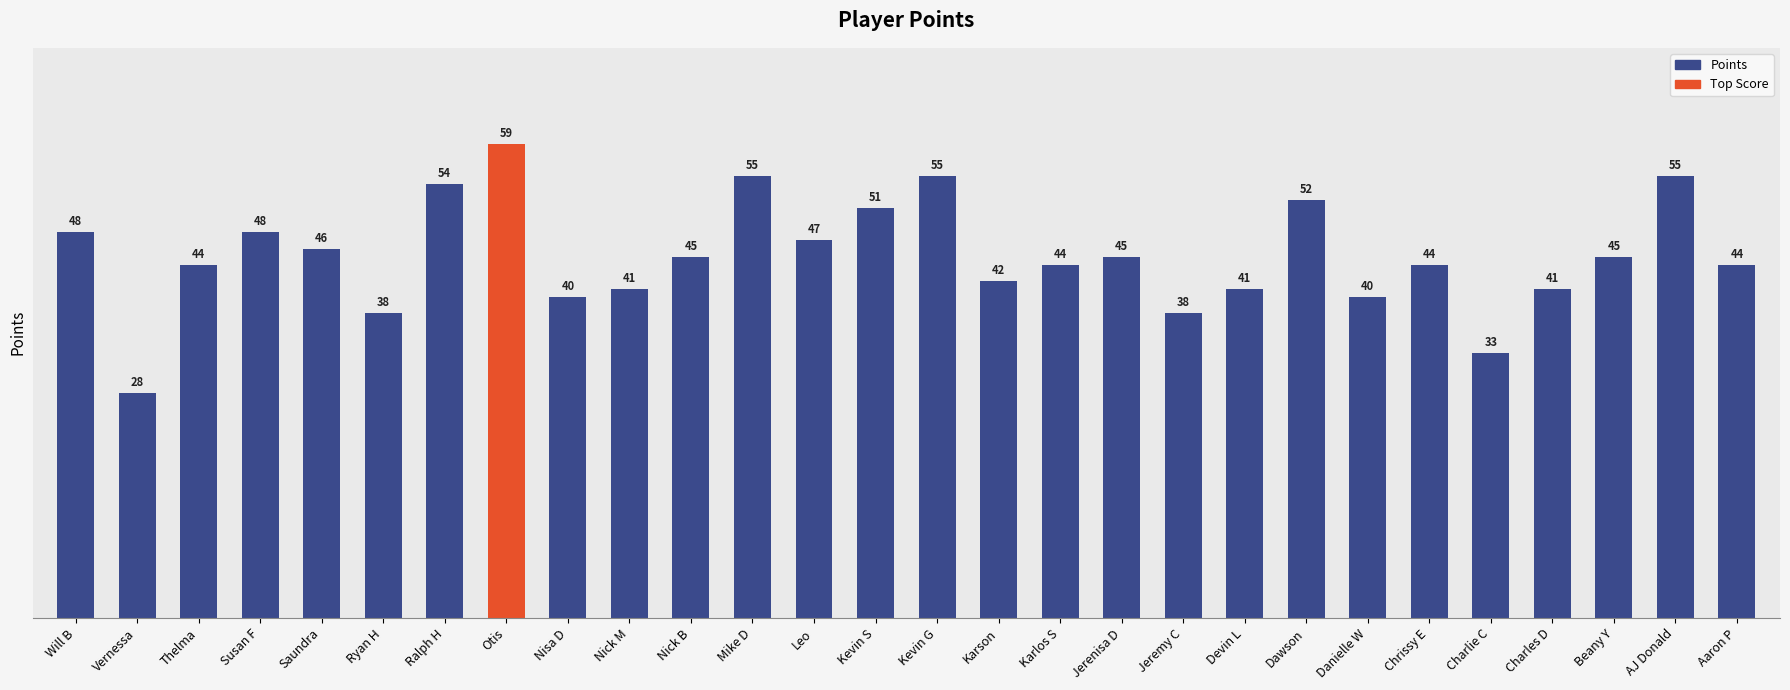

What is the difference between the values at Aaron P and Beany Y?

1